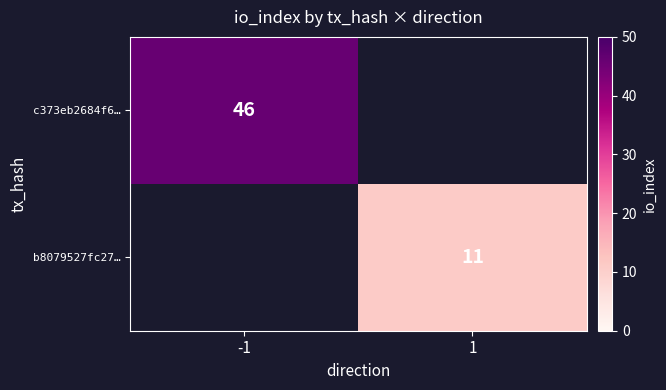

True or false: b8079527fc27… has a value of 11 at 1.

True